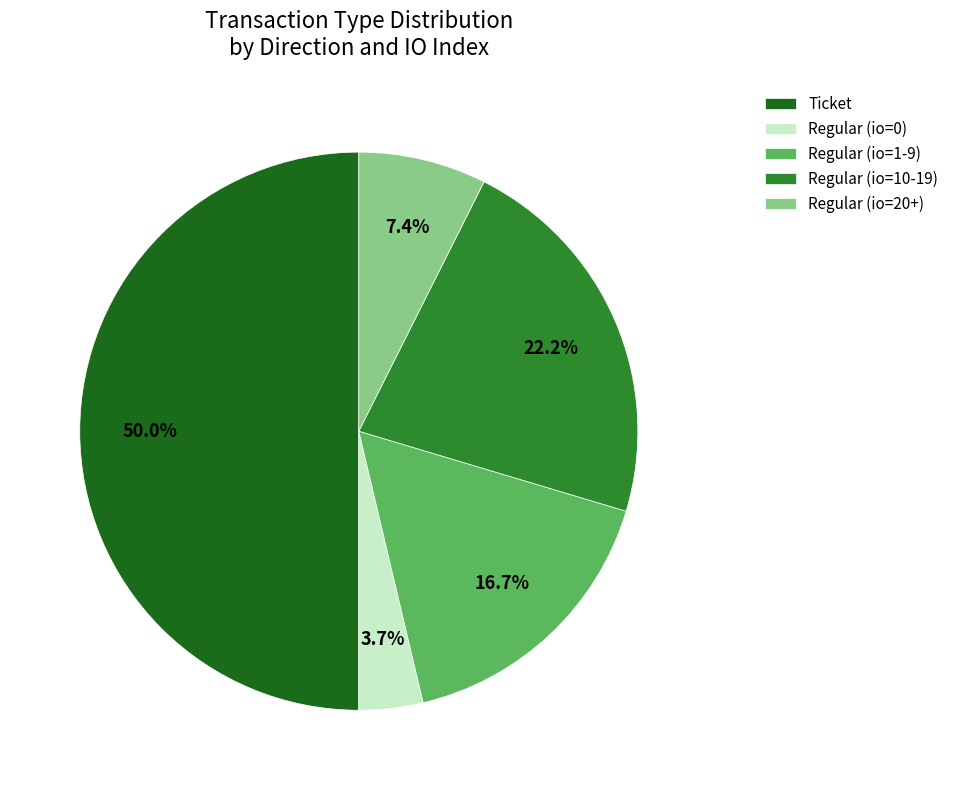

Count the number of slices in the pie.

5